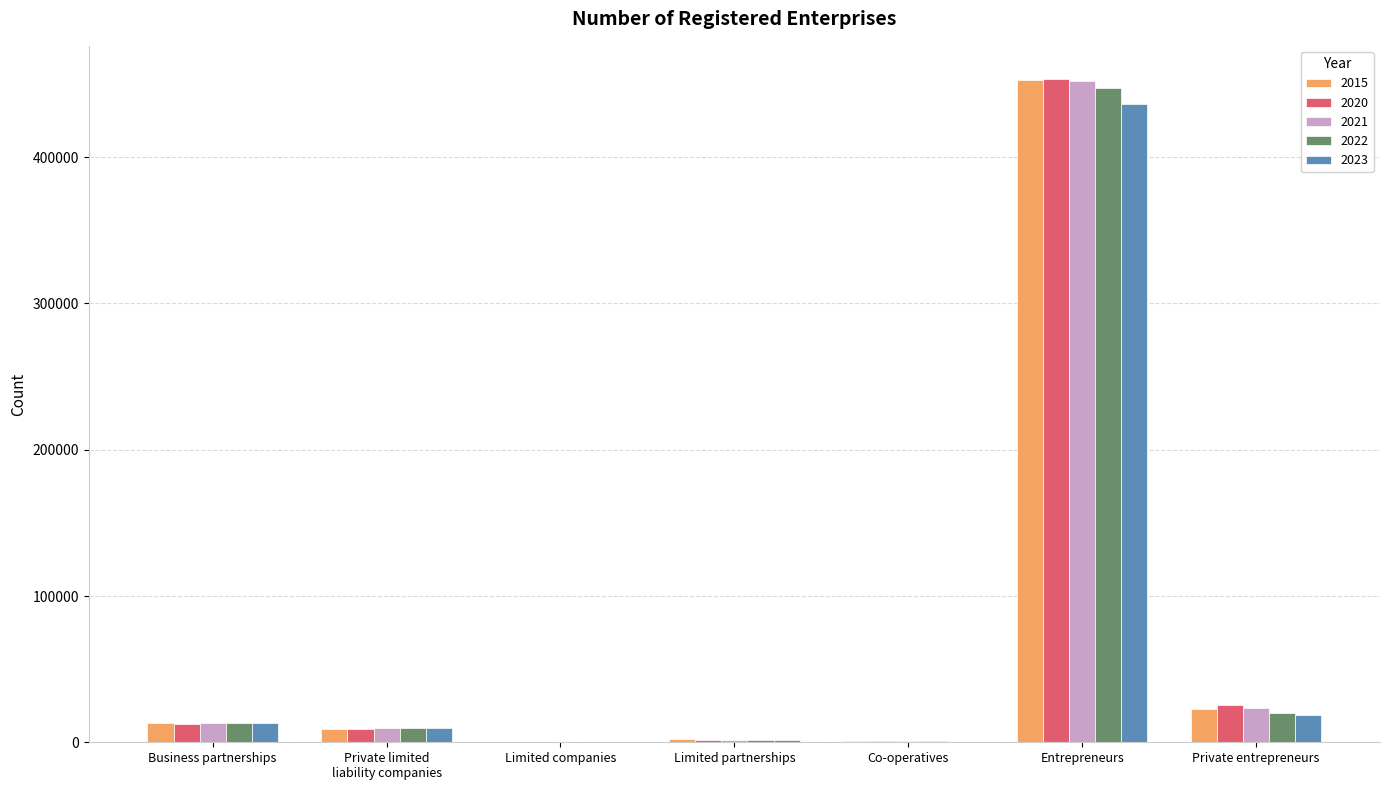

What is the spread (max minus min) of values at Co-operatives?

474